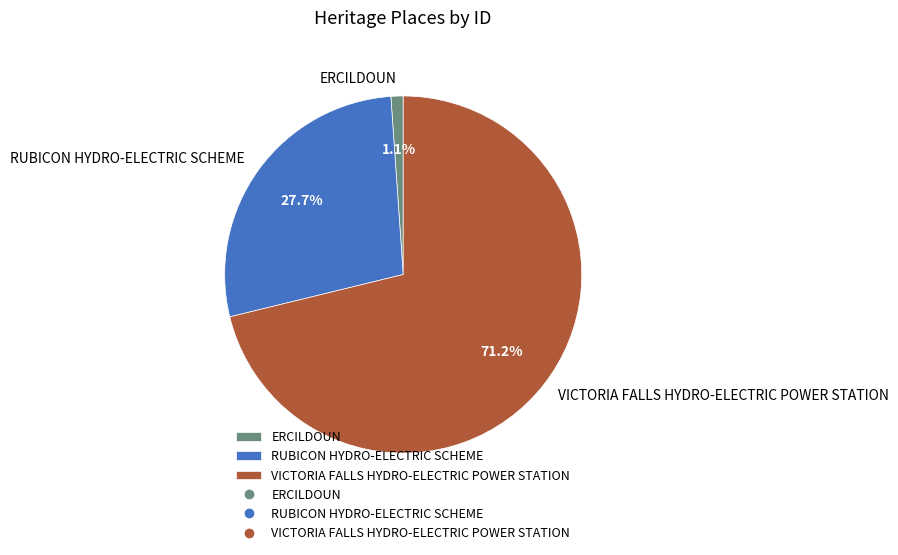

To the nearest percent, what is the difference between the RUBICON HYDRO-ELECTRIC SCHEME and ERCILDOUN slice percentages?

27%